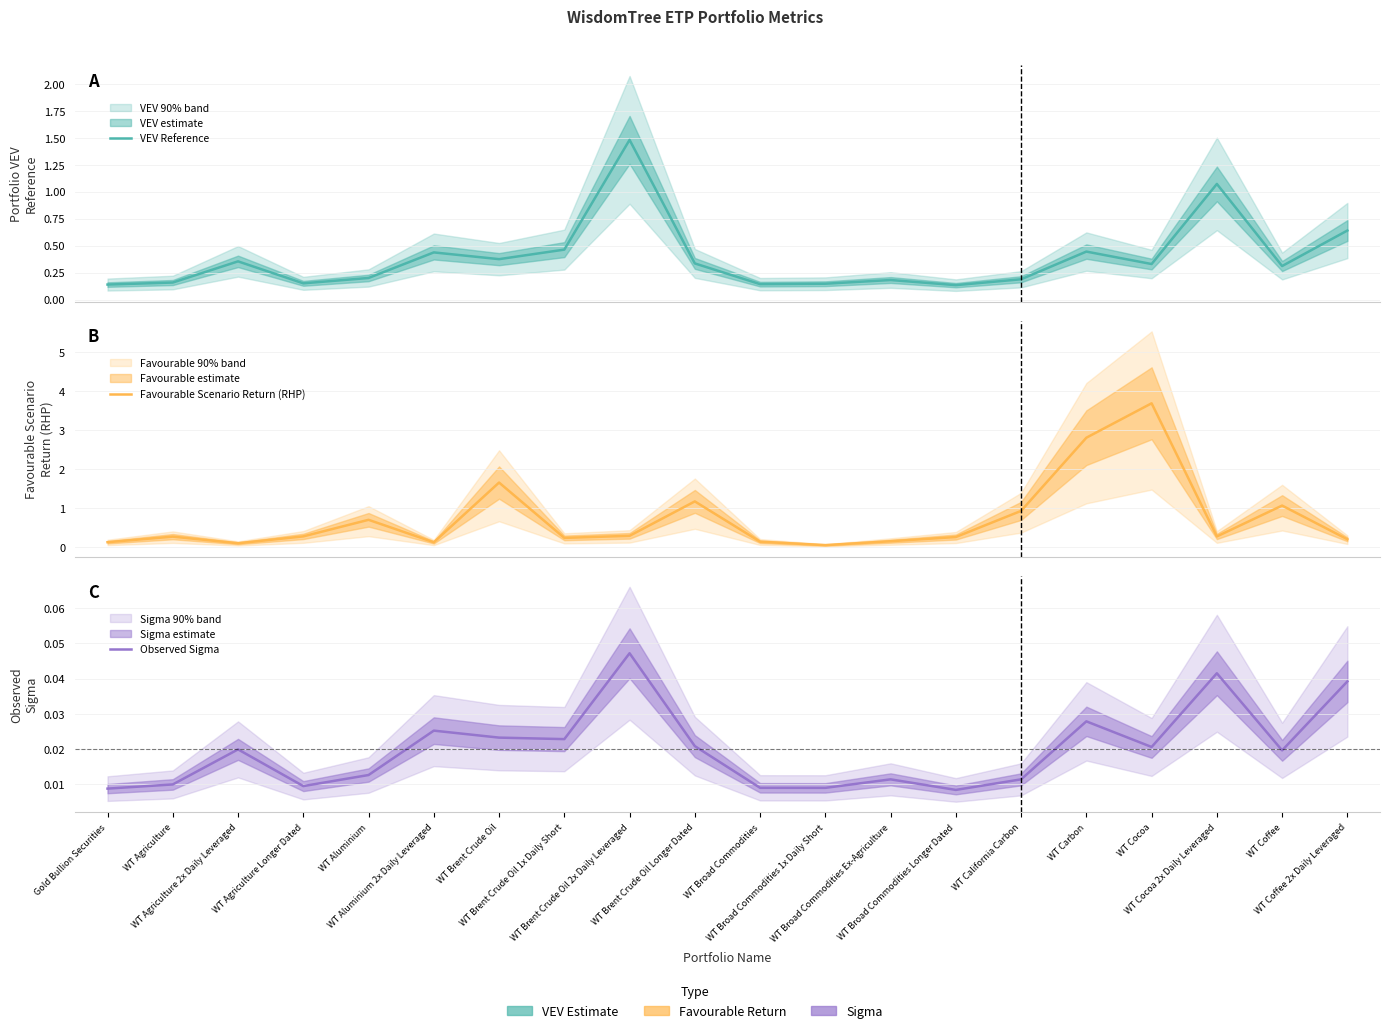

What is the sum of all Observed Sigma values?

0.4